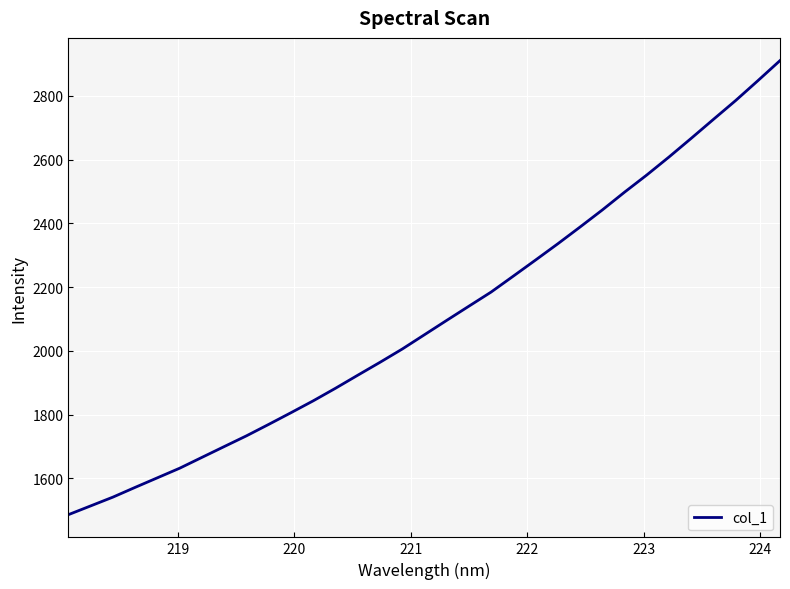

What is the minimum value shown in the chart?

1485.9